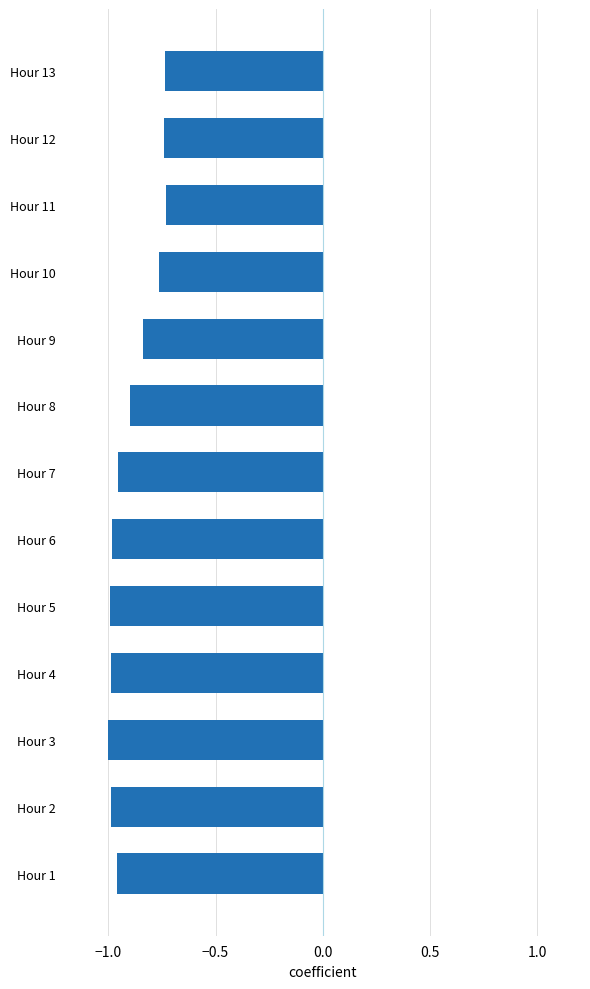

What is the difference between the second highest and minimum values?

0.3